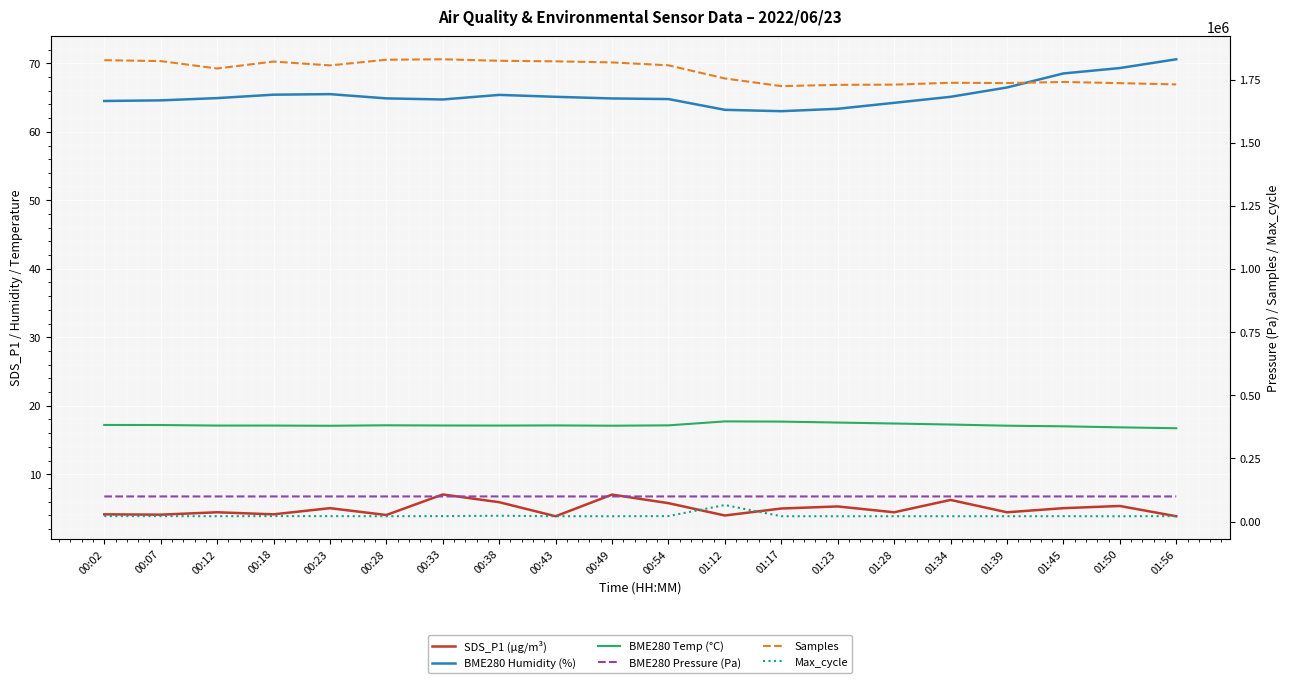

Reading left to right, extract all data points from this chart.

SDS_P1 (µg/m³): 4.2	4.1	4.5	4.2	5.0	4.0	7.0	5.9	3.9	7.0	5.8	4.0	5.0	5.3	4.5	6.2	4.5	5.0	5.4	3.9
BME280 Humidity (%): 64.5	64.6	64.9	65.4	65.5	64.9	64.7	65.4	65.1	64.9	64.8	63.2	63.0	63.4	64.2	65.1	66.5	68.5	69.3	70.6
BME280 Temp (°C): 17.2	17.2	17.1	17.1	17.1	17.1	17.1	17.1	17.1	17.1	17.1	17.7	17.7	17.6	17.4	17.3	17.1	17.0	16.9	16.7
BME280 Pressure (Pa): 99438.9	99441.3	99444.0	99452.0	99451.9	99459.9	99472.8	99477.3	99458.5	99462.8	99459.6	99438.3	99424.6	99420.9	99426.1	99430.7	99438.9	99428.6	99442.7	99450.0
Samples: 1826892.0	1823416.0	1794061.0	1821489.0	1806305.0	1828701.0	1830523.0	1824560.0	1822387.0	1818149.0	1806575.0	1754613.0	1724259.0	1729216.0	1730149.0	1737465.0	1736299.0	1740672.0	1736041.0	1730973.0
Max_cycle: 21587.0	21511.0	21121.0	21575.0	21528.0	21041.0	21543.0	22896.0	21136.0	21055.0	21701.0	65460.0	21141.0	21020.0	21115.0	21097.0	21112.0	21185.0	21008.0	21598.0